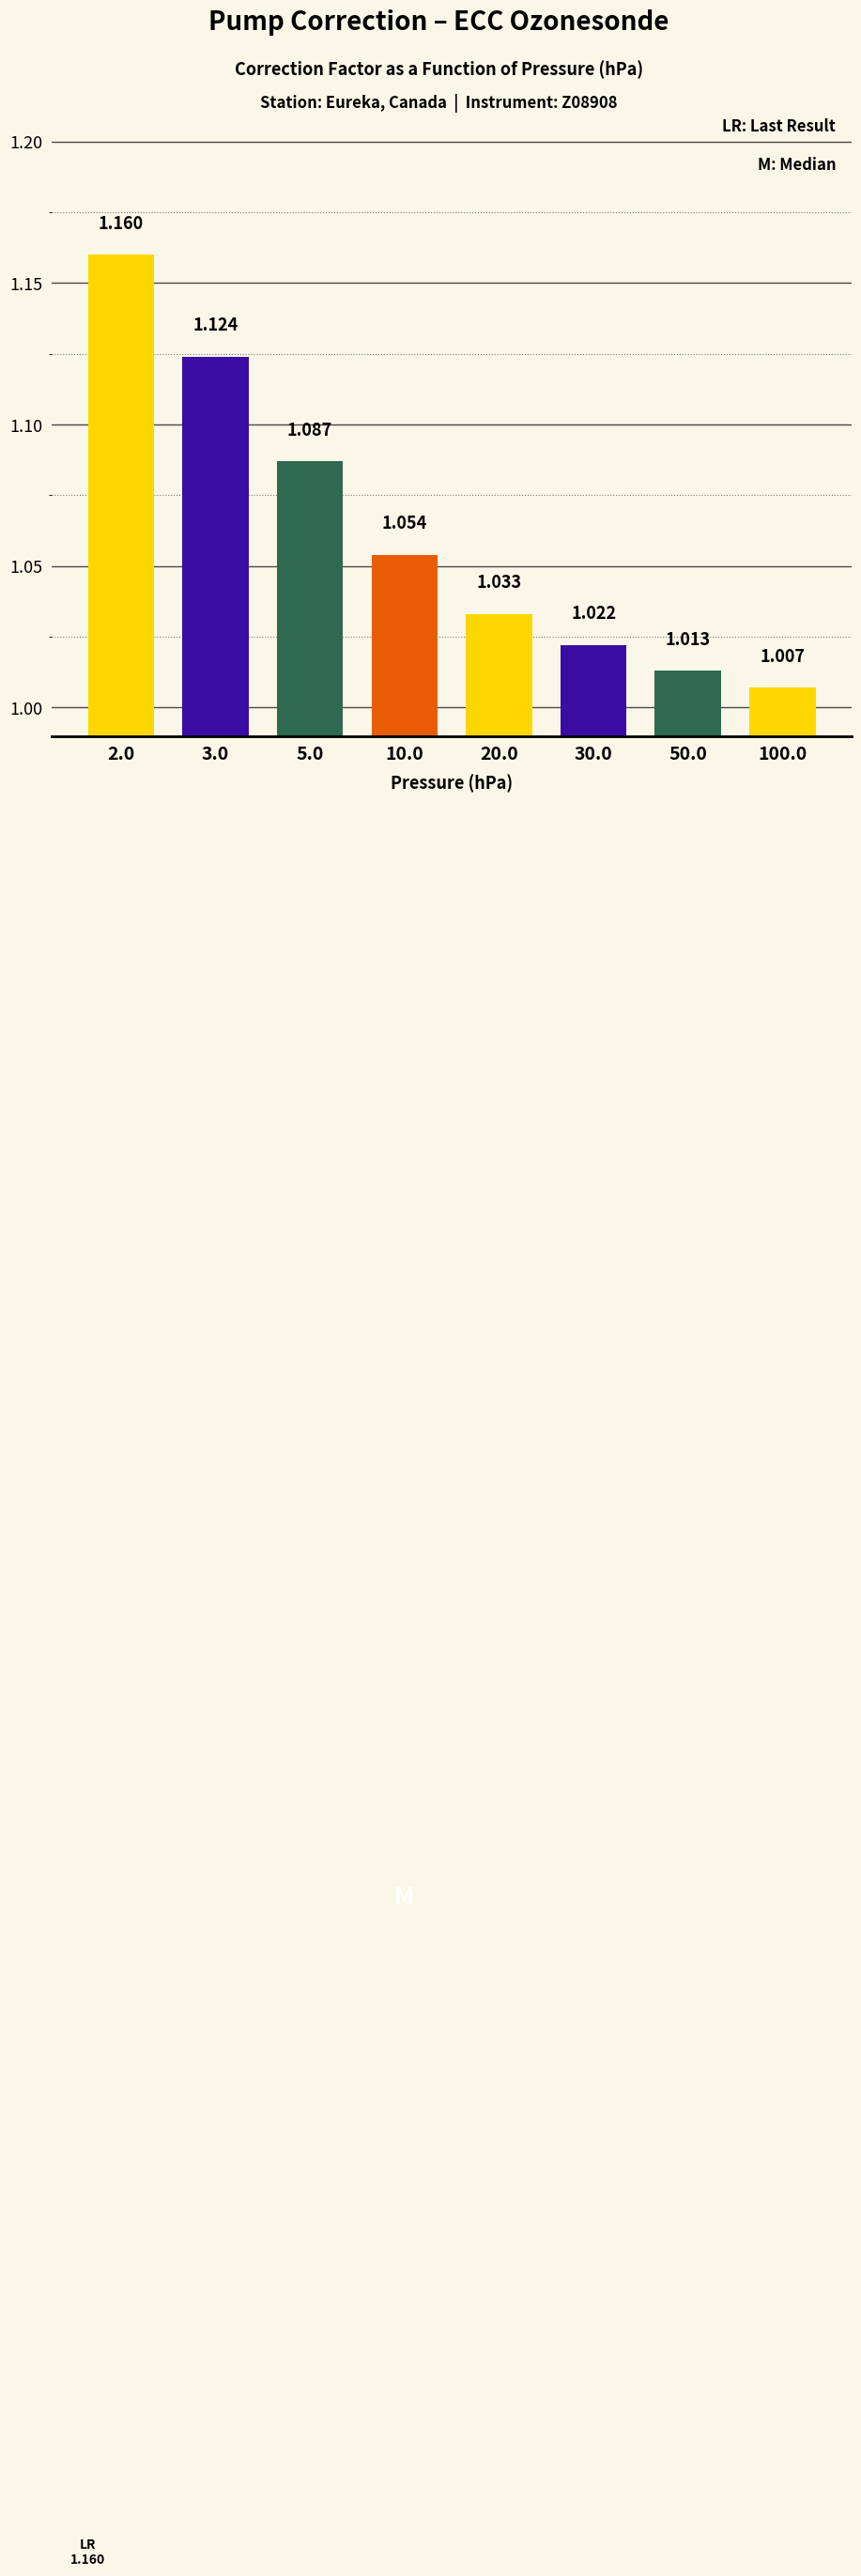

Rank the categories by value from highest to lowest.

2.0, 3.0, 5.0, 10.0, 20.0, 30.0, 50.0, 100.0